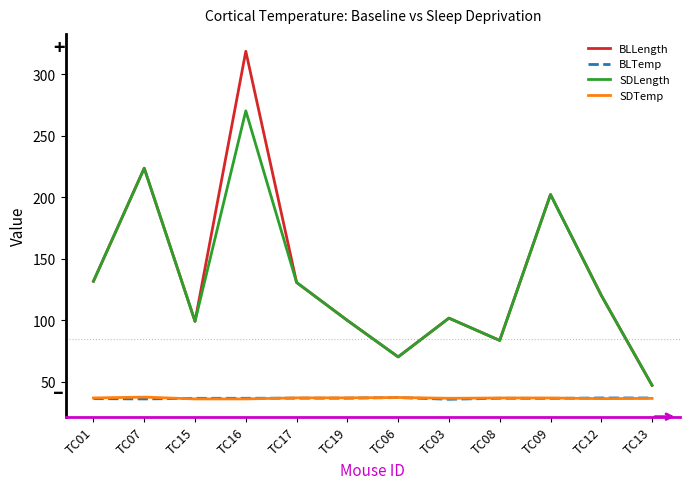

Does the chart have visible grid lines?

No